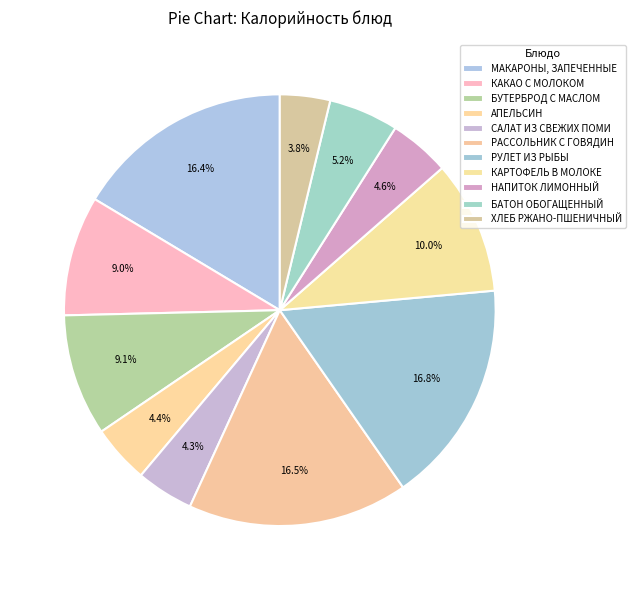

Rank the categories by value from lowest to highest.

ХЛЕБ РЖАНО-ПШЕНИЧНЫЙ, САЛАТ ИЗ СВЕЖИХ ПОМИДОРОВ, АПЕЛЬСИН, НАПИТОК ЛИМОННЫЙ, БАТОН ОБОГАЩЕННЫЙ, КАКАО С МОЛОКОМ, БУТЕРБРОД С МАСЛОМ, КАРТОФЕЛЬ В МОЛОКЕ, МАКАРОНЫ, ЗАПЕЧЕННЫЕ С ЯЙЦОМ, РАССОЛЬНИК С ГОВЯДИНОЙ, РУЛЕТ ИЗ РЫБЫ